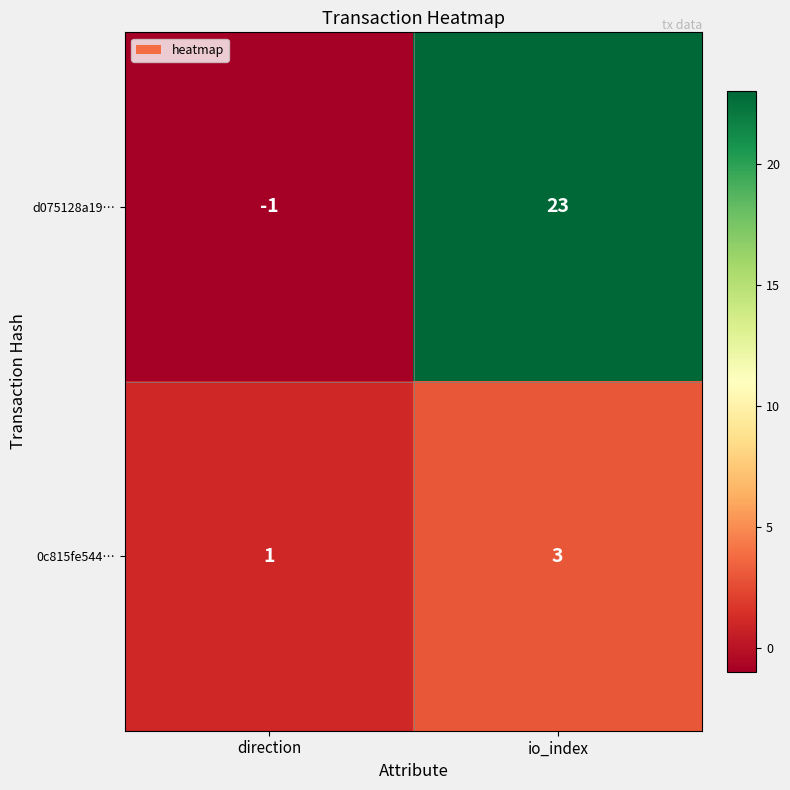

Rank the series by their maximum value, from lowest to highest.

0c815fe544…, d075128a19…